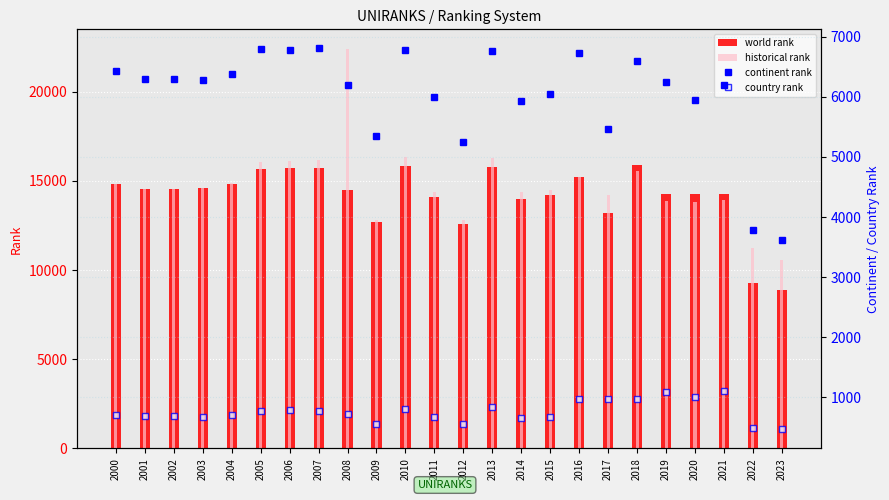

Which series changed the most between 2000 and 2022?

world rank